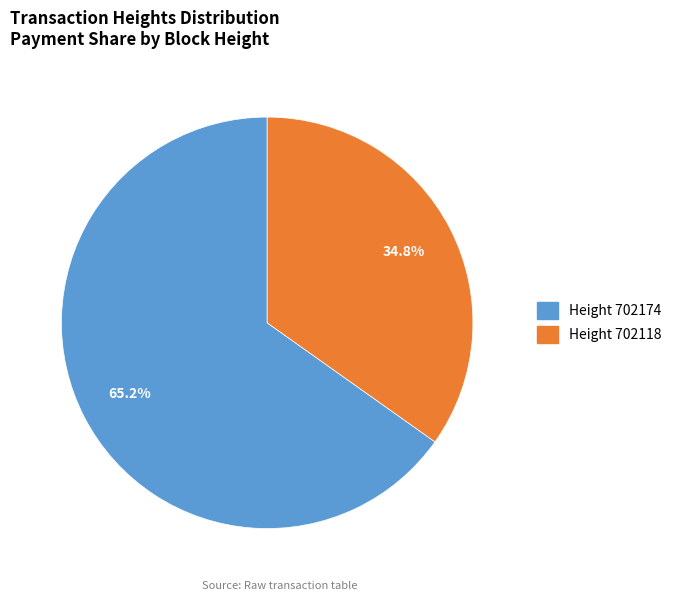

Is there a majority slice in this chart?

Yes